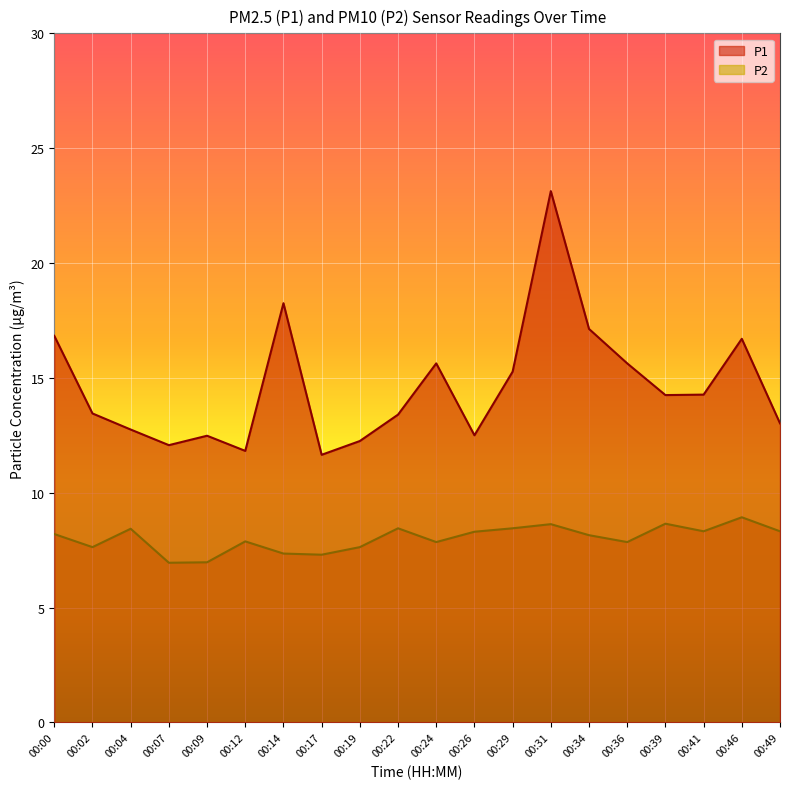

What is the value of the P2 point at the 18th from the left?

8.3